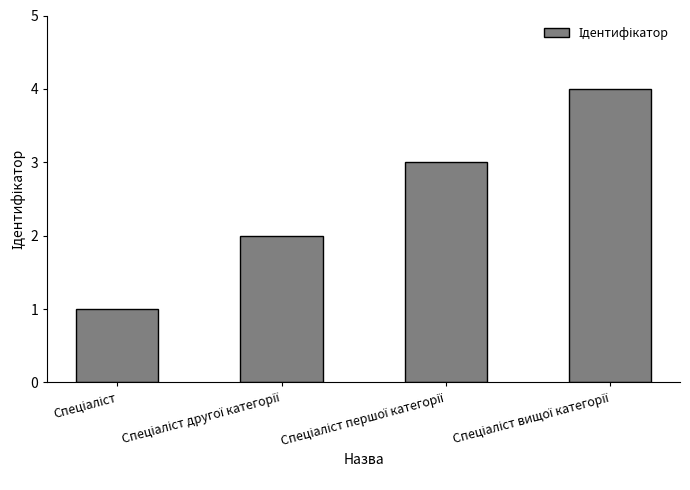

What is the maximum value shown in the chart?

4